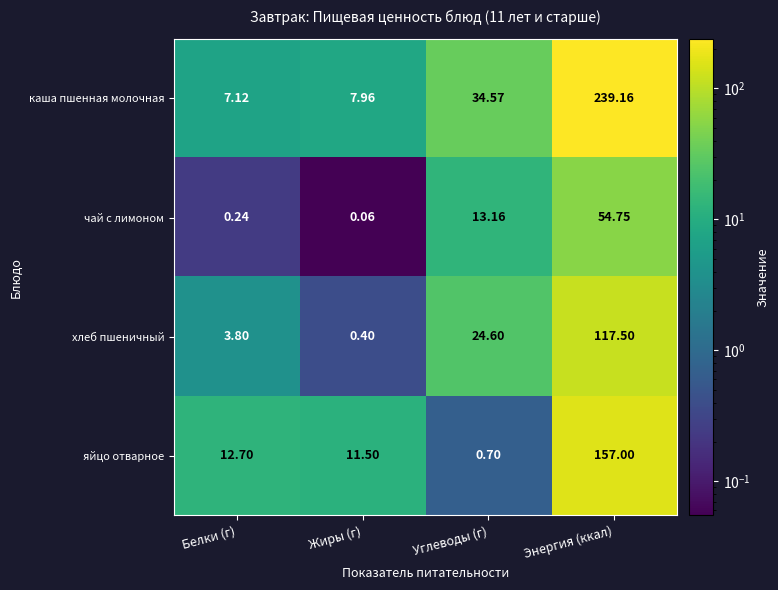

Rank the series by their maximum value, from lowest to highest.

чай с лимоном, хлеб пшеничный, яйцо отварное, каша пшенная молочная